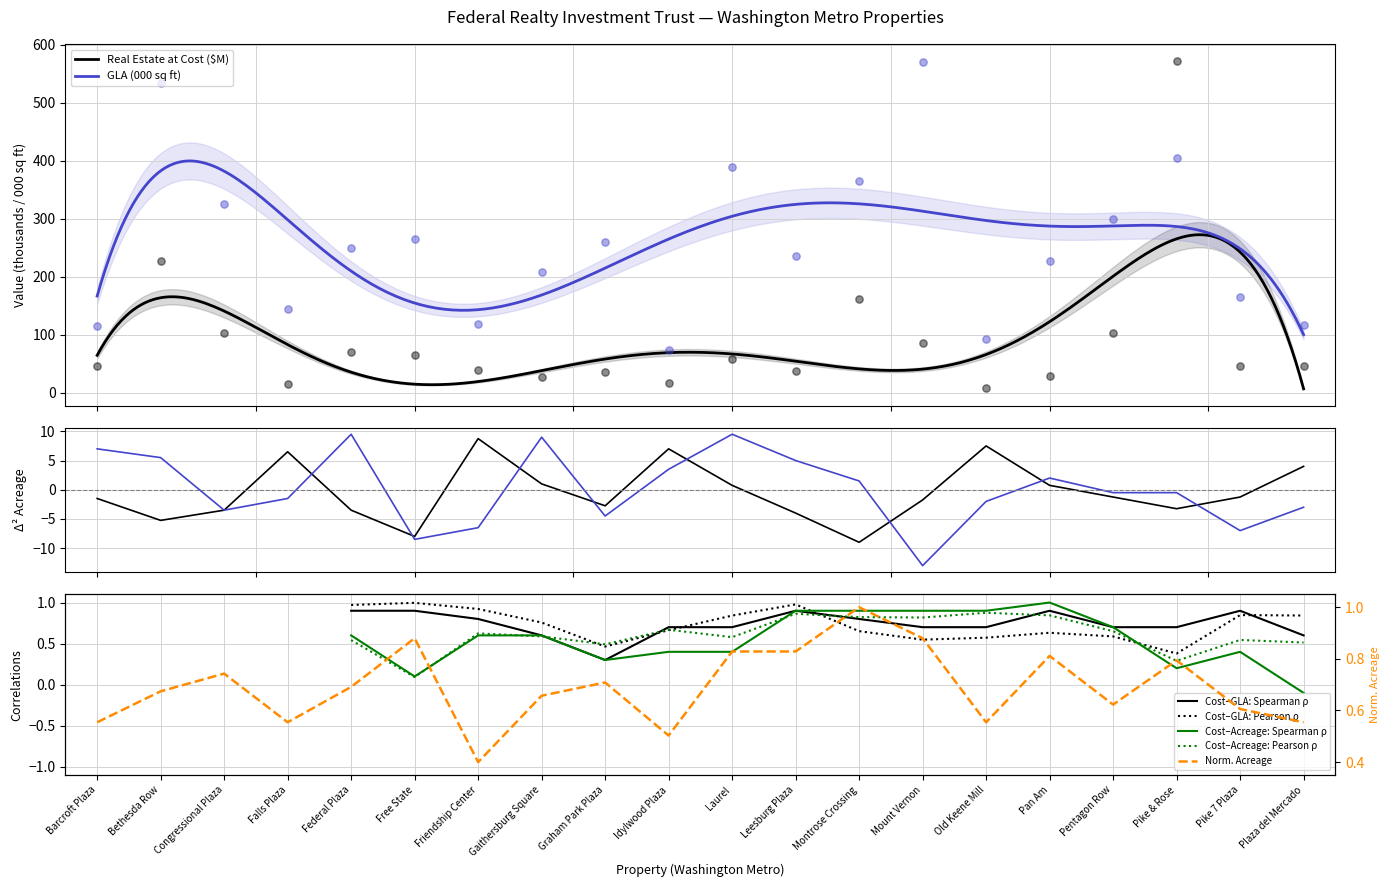

At how many categories does at least one series exceed 367?

4